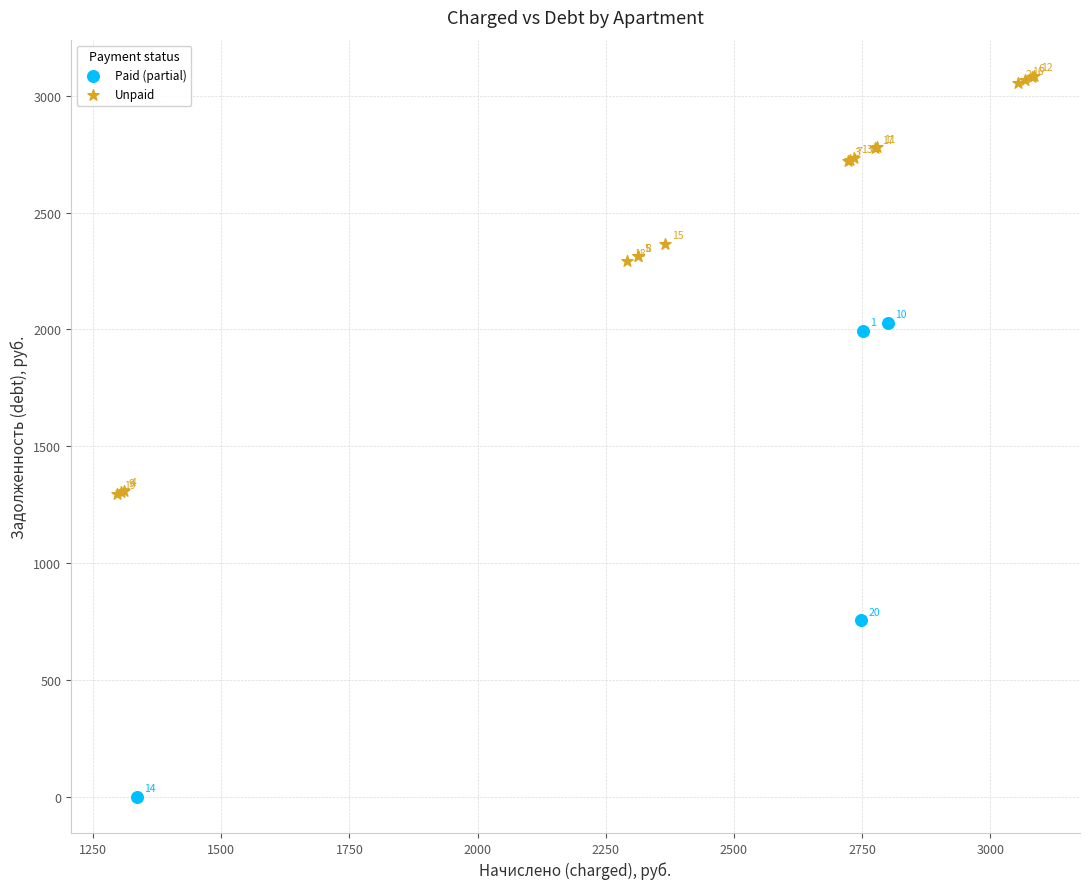

Which series reaches the maximum Y coordinate?

Unpaid